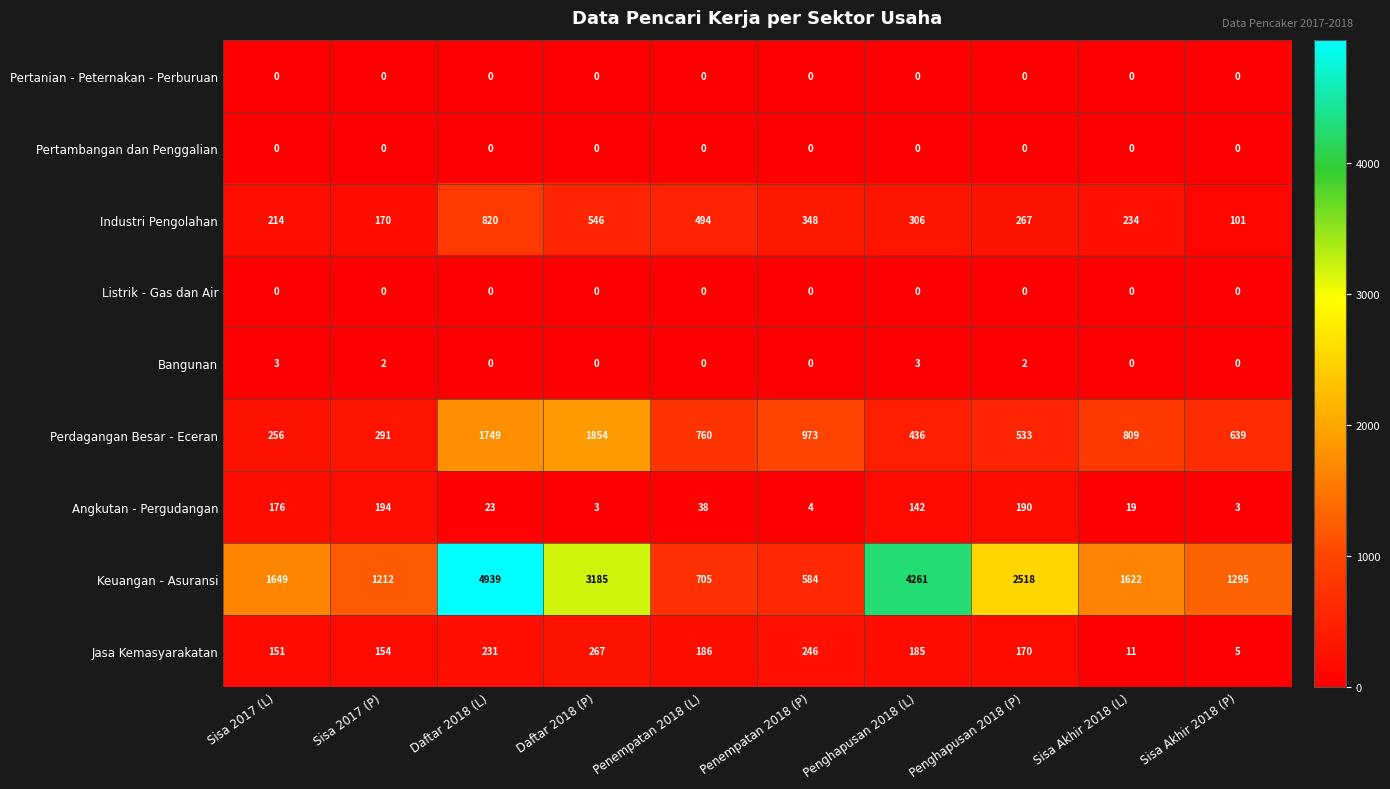

What is the difference between the Perdagangan Besar - Eceran values at Sisa 2017 (P) and Penghapusan 2018 (P)?

242